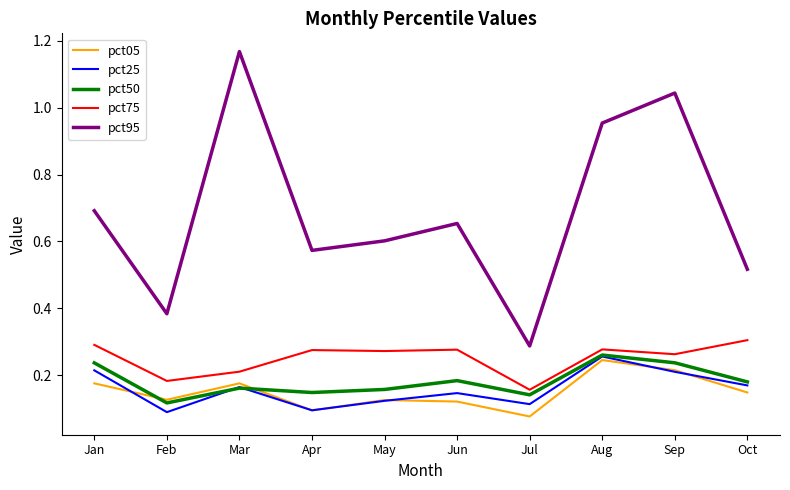

At which label is pct50 closest to 0?

Feb